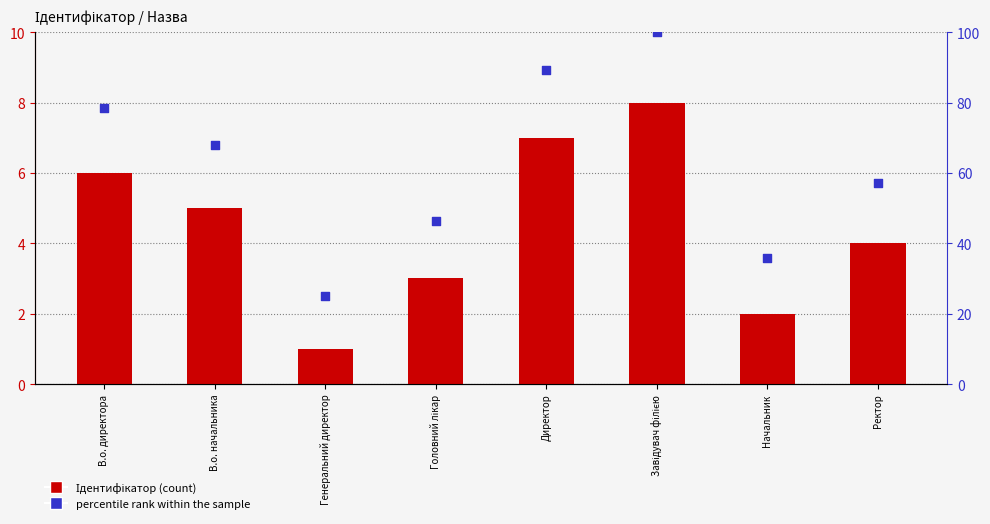

Which series reaches the maximum Y coordinate?

percentile rank within the sample